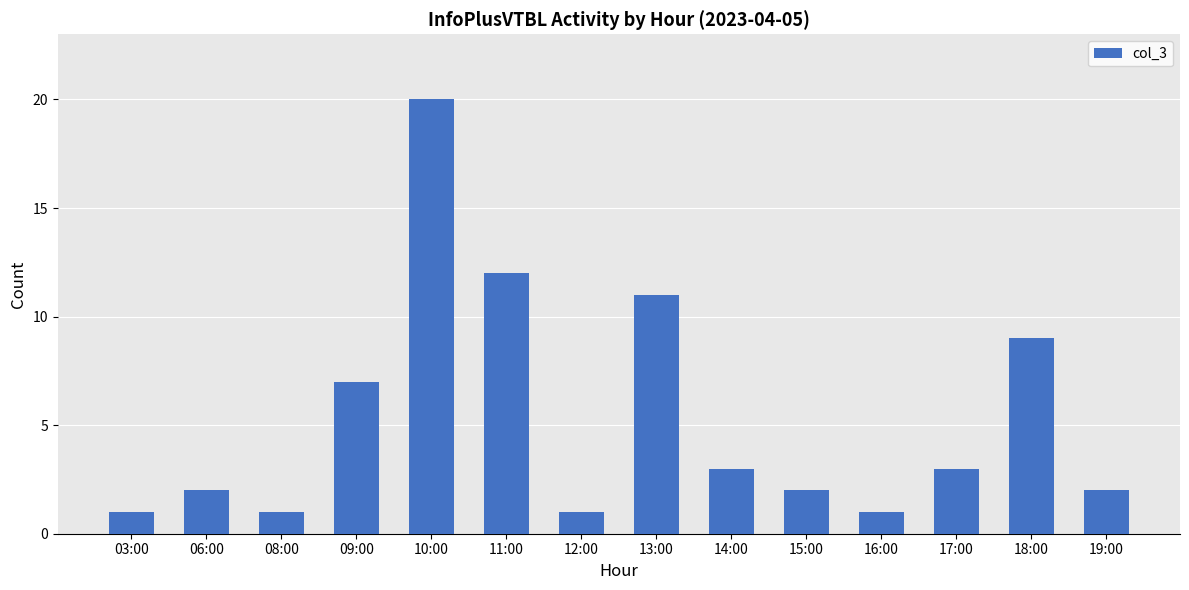

The chart shows a value of 0 at 03:00. True or false?

False